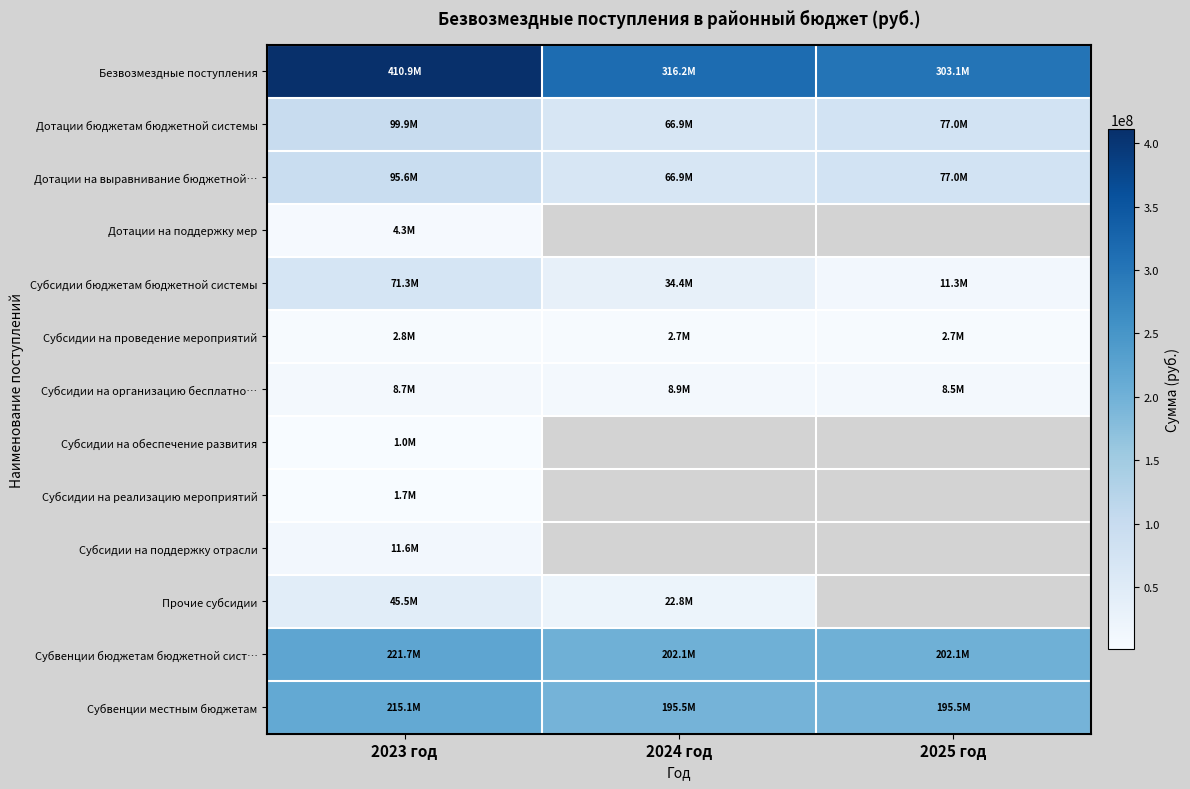

At which label is Субвенции бюджетам бюджетной сист… closest to 211910788?

2024 год